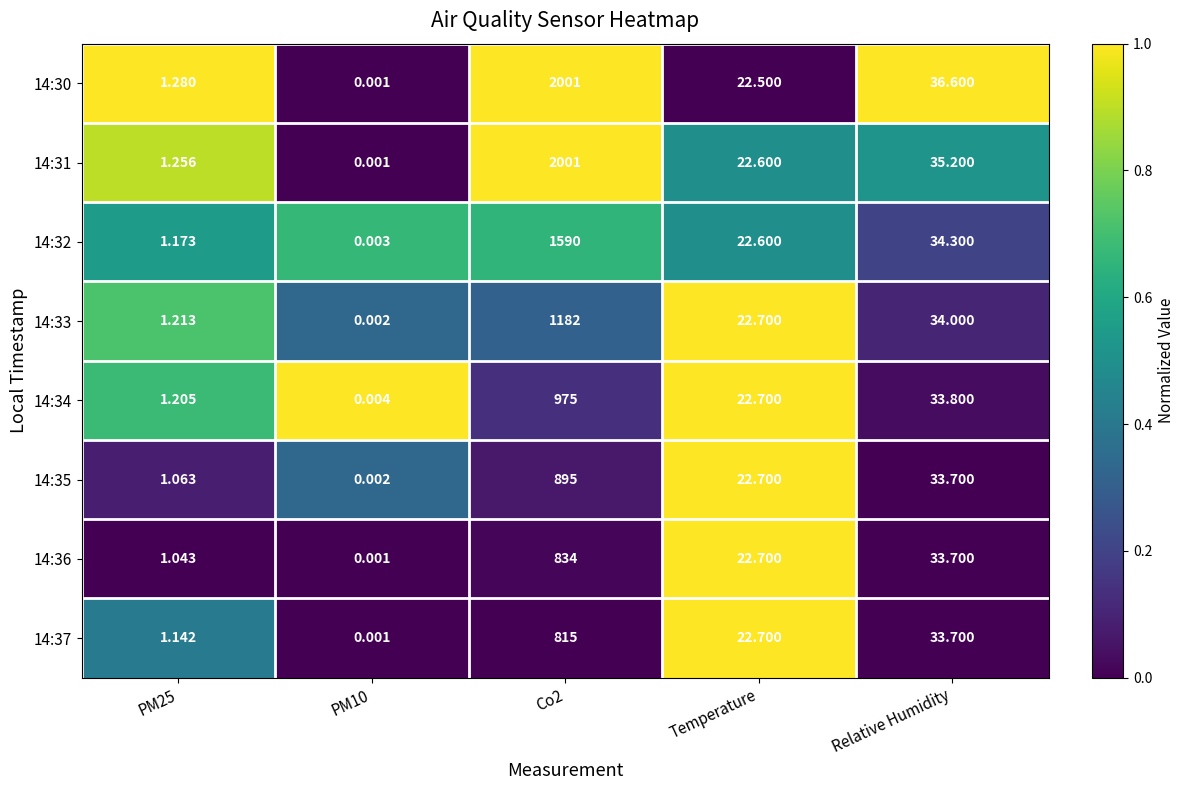

Where is 14:32 nearest to the value 795?

Relative Humidity